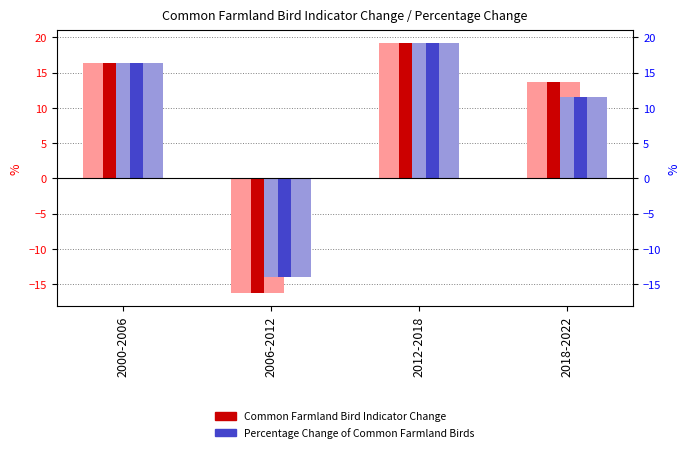

The value of Percentage Change of Common Farmland Birds at 2018-2022 is 11.5. True or false?

True